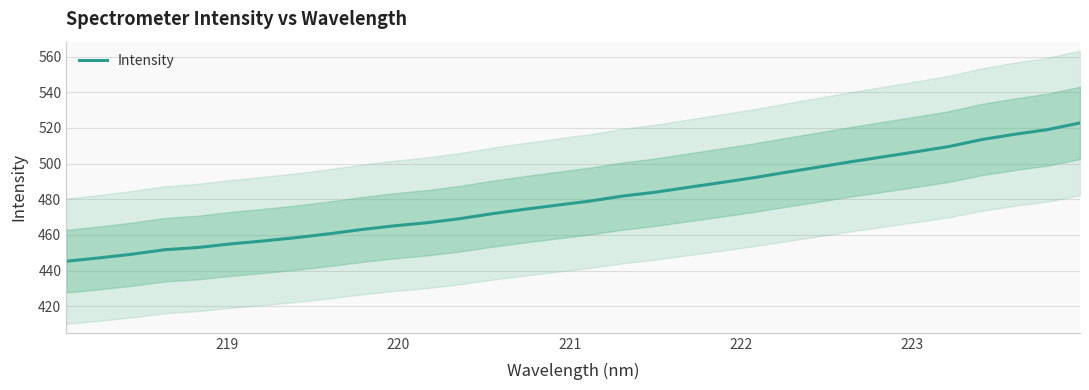

What is the minimum value for Intensity?

445.2